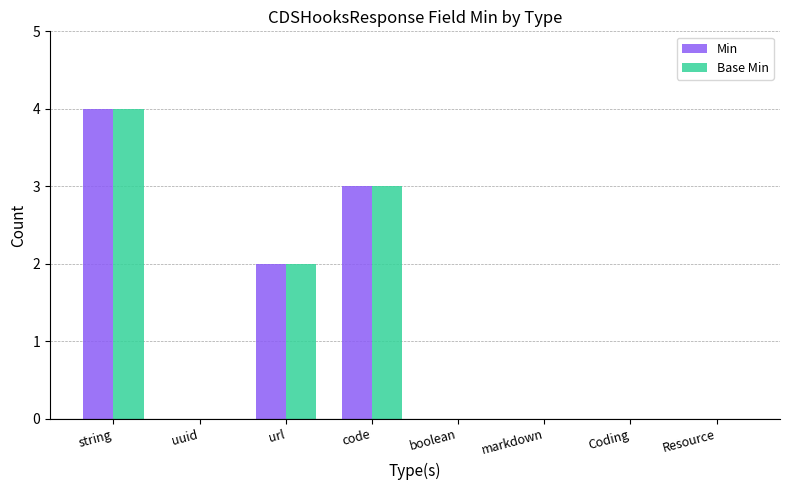

What are all the series names shown in the legend?

Min, Base Min